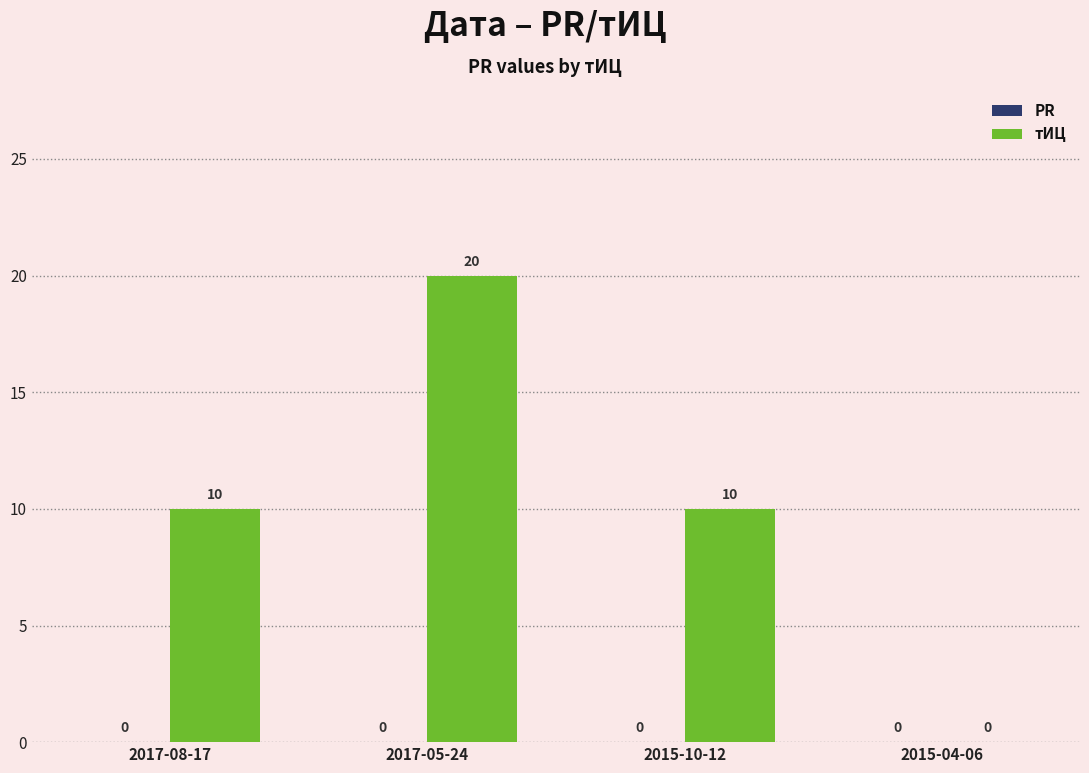

How many values are between 10 and 20?

3